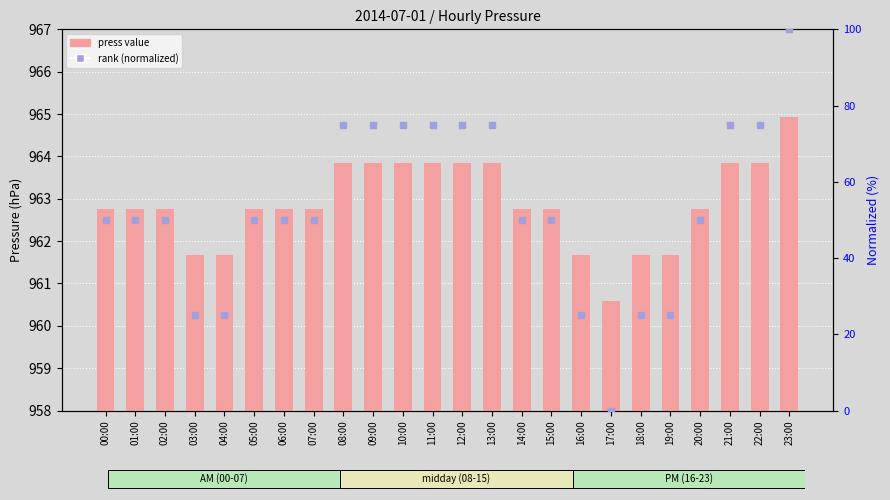

List the labels in order of rank (normalized) value, smallest first.

17:00, 03:00, 04:00, 16:00, 18:00, 19:00, 00:00, 01:00, 02:00, 05:00, 06:00, 07:00, 14:00, 15:00, 20:00, 08:00, 09:00, 10:00, 11:00, 12:00, 13:00, 21:00, 22:00, 23:00